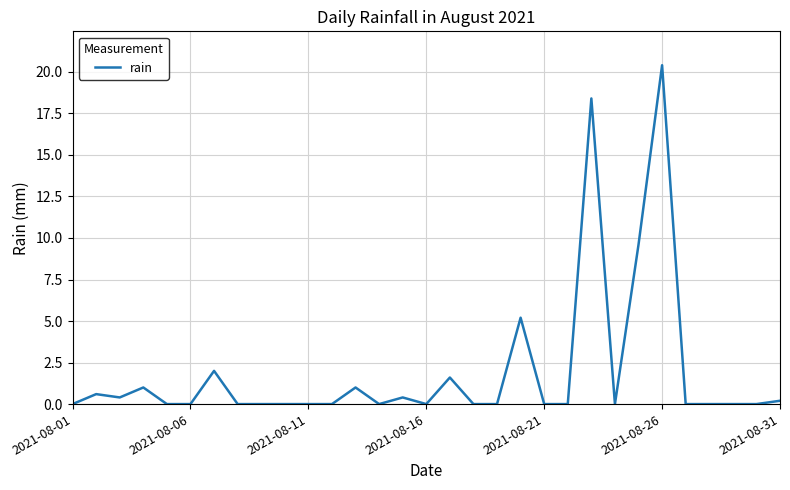

What is the greatest value displayed?

20.4